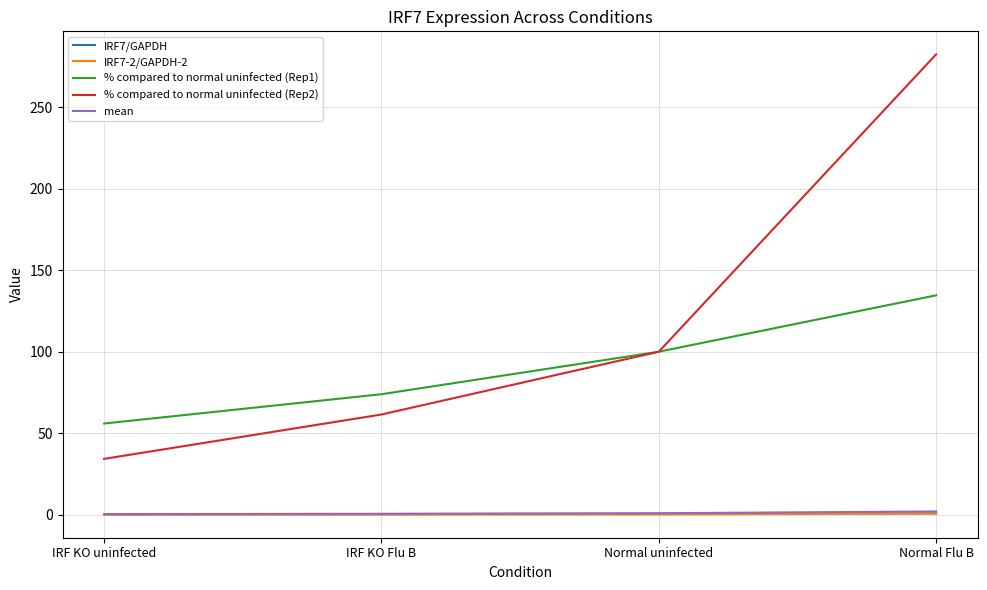

At which category is the sum across all series the highest?

Normal Flu B